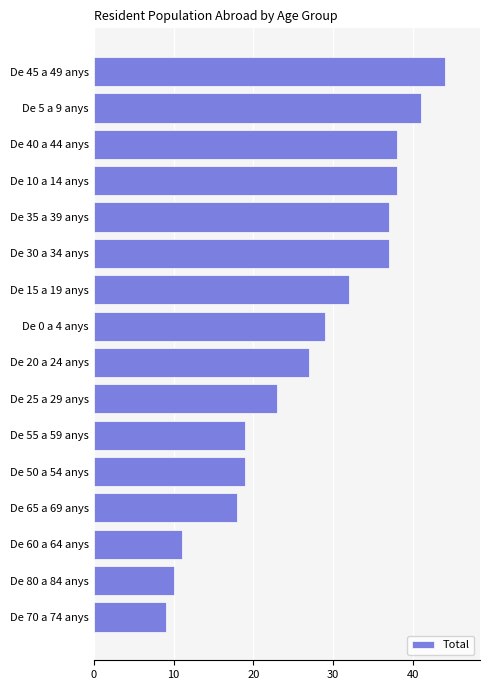

At which label is the value closest to 26?

De 20 a 24 anys